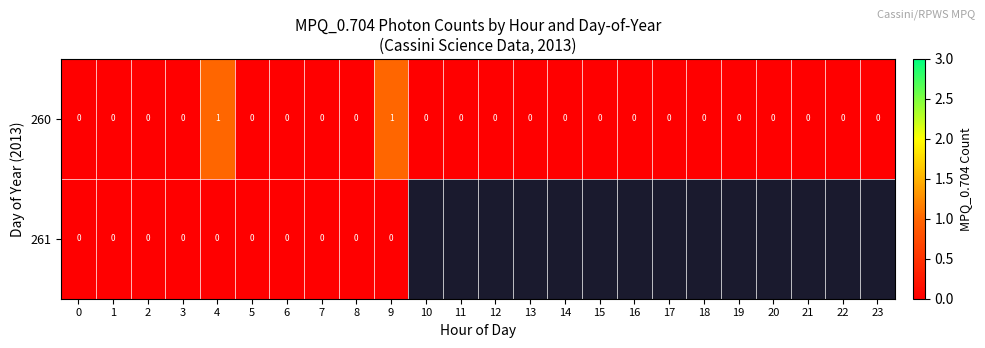

Is it true that 260 equals 1 at 23?

False